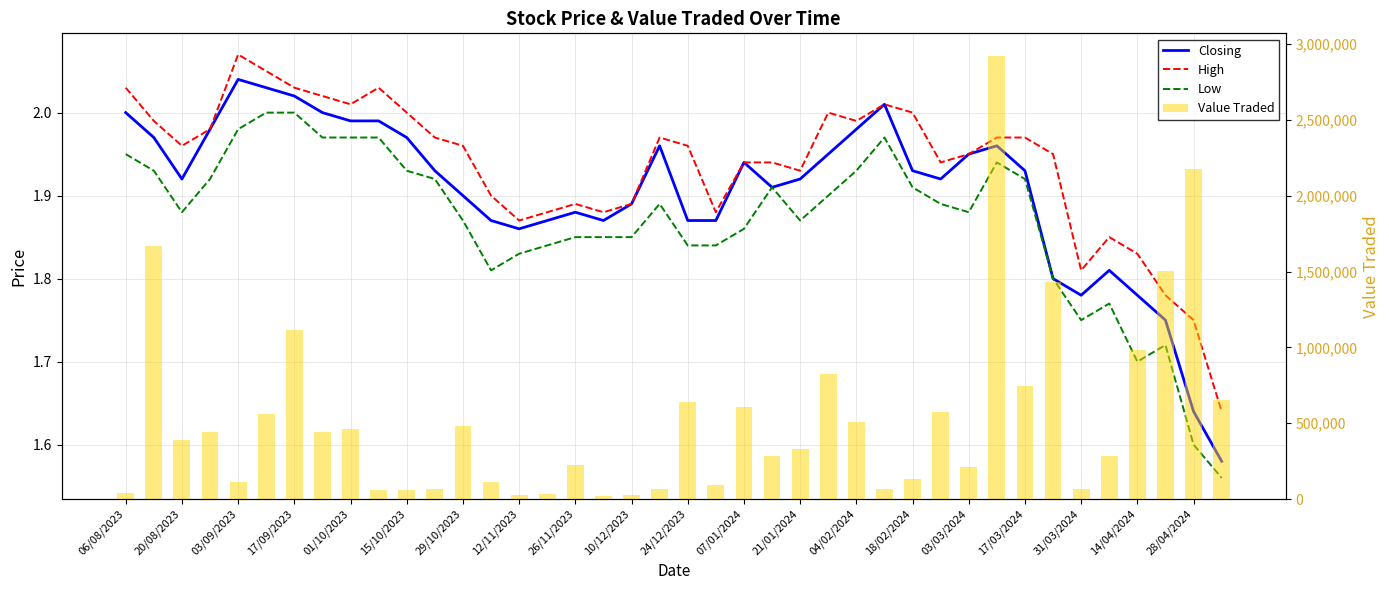

At which category is the sum across all series the highest?

31